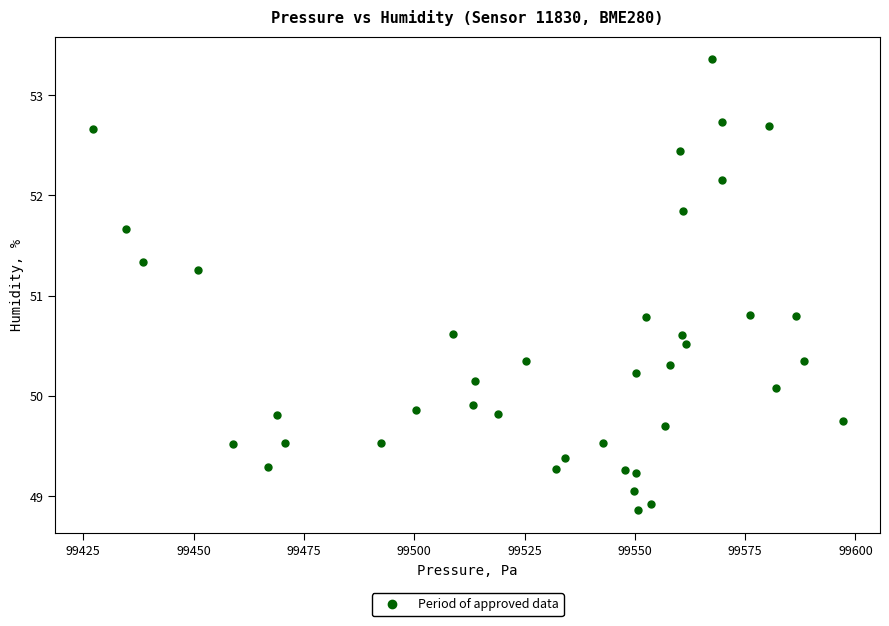

What is the range of Y values (max minus min)?

4.5